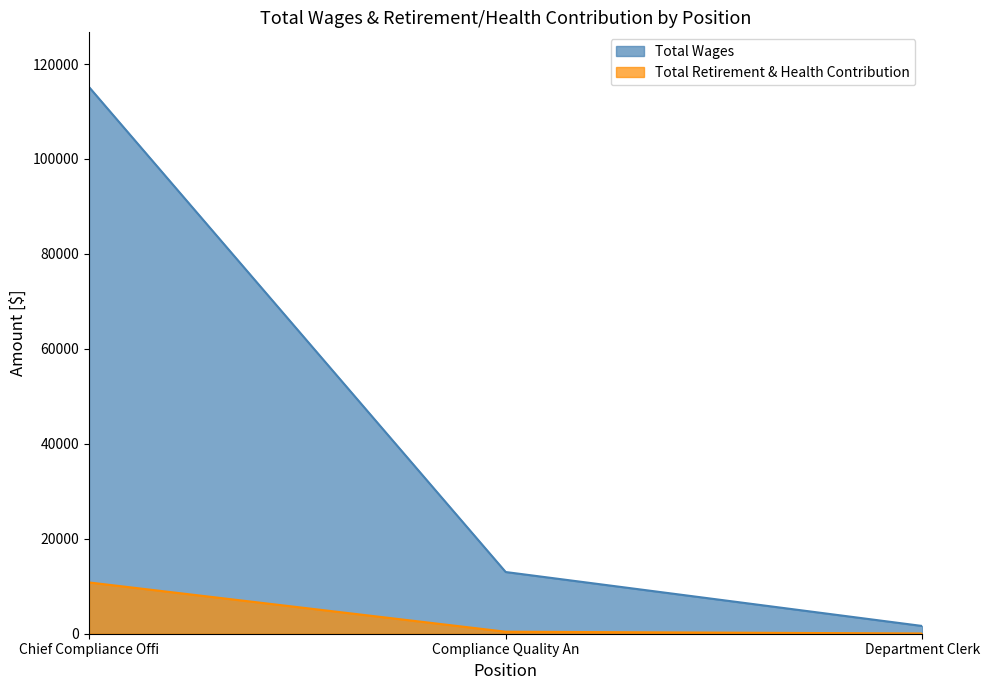

What is the average value of the Total Retirement & Health Contribution series?

3759